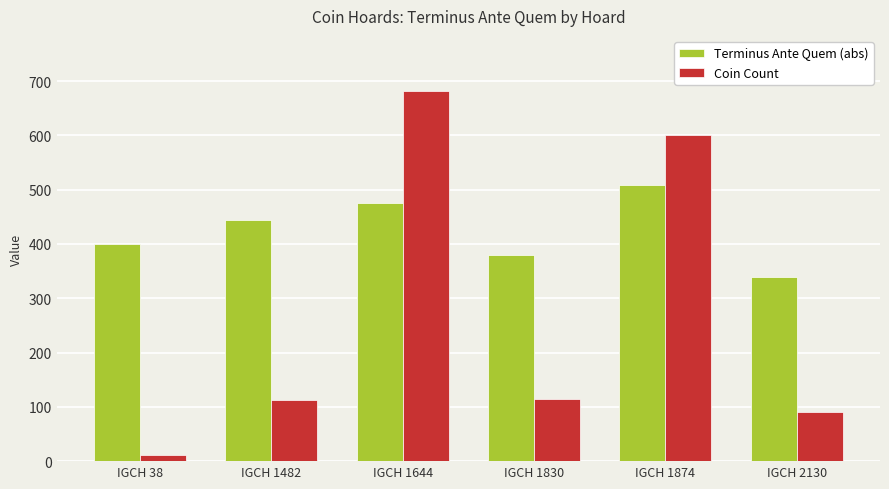

What is the average value of the Coin Count series?

269